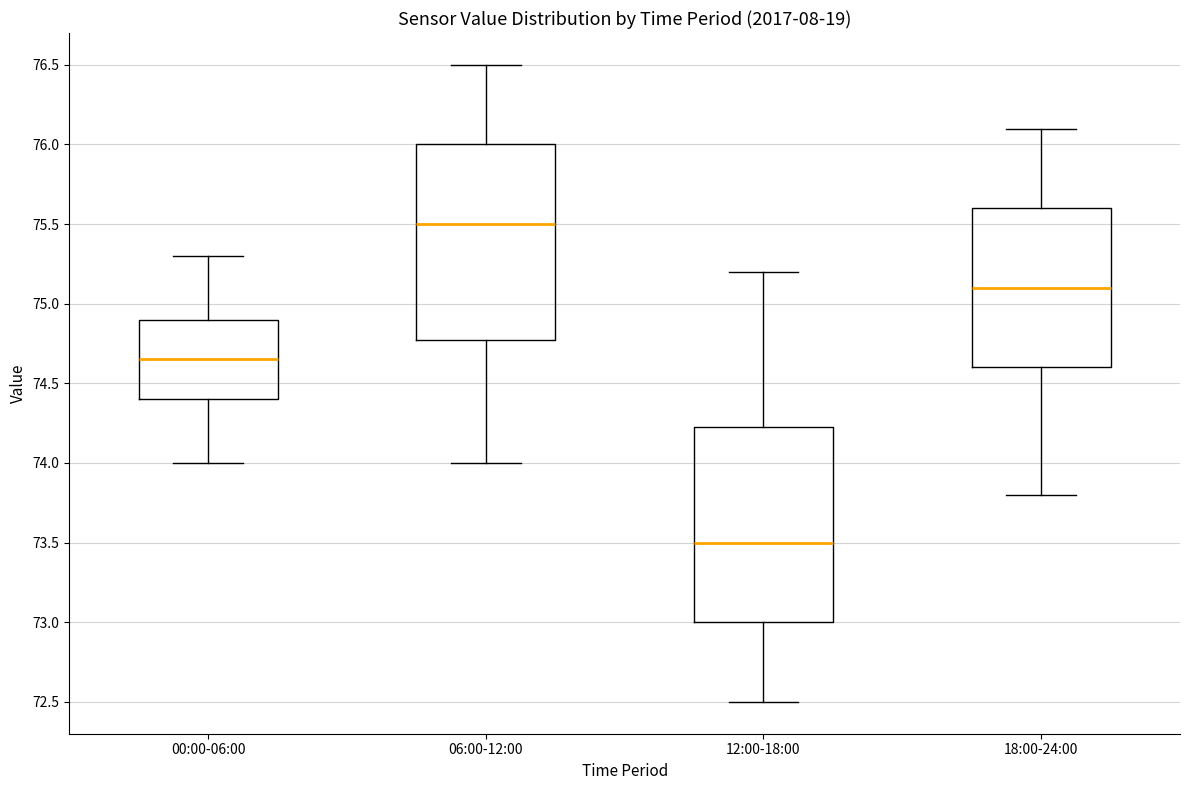

Reading left to right, read every box against the y-axis: the position of its median line, the range the box covers, and the ends of its whiskers. The values are not printed on the chart, so give them approximately, as read against the axis.

00:00-06:00: median 74.65, box 74.40 to 74.90, whiskers 74.00 to 75.30
06:00-12:00: median 75.50, box 74.80 to 76.00, whiskers 74.00 to 76.50
12:00-18:00: median 73.50, box 73.00 to 74.25, whiskers 72.50 to 75.20
18:00-24:00: median 75.10, box 74.60 to 75.60, whiskers 73.80 to 76.10